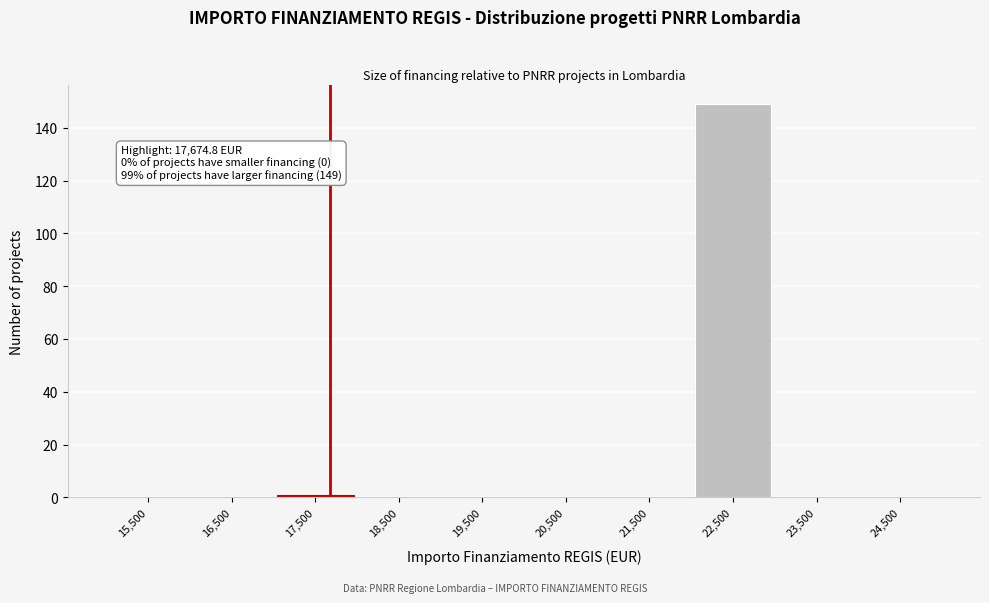

Over which range of the x-axis is the bar tallest?

22000 to 23000